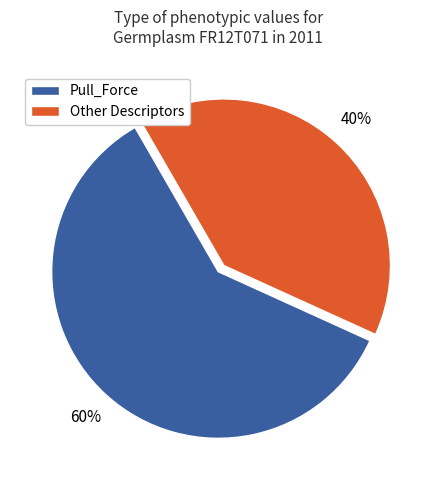

True or false: Other Descriptors accounts for 40% of the total.

True